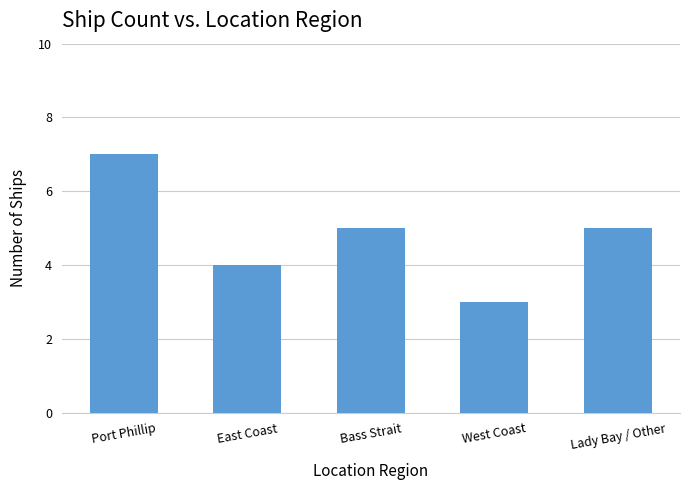

Does the chart contain stacked bars?

No